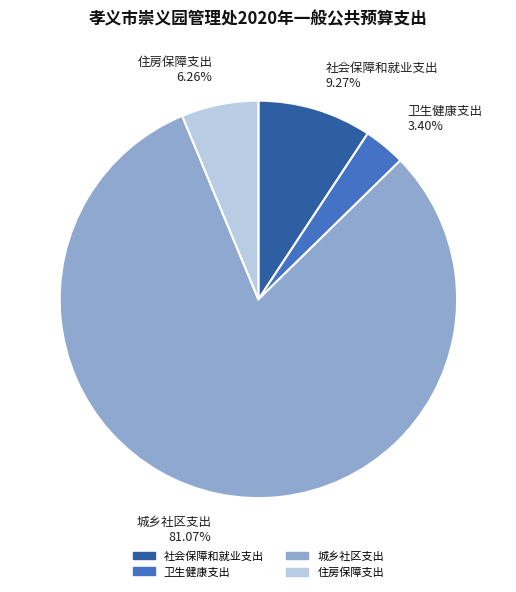

To the nearest percent, what is the average slice percentage?

25%